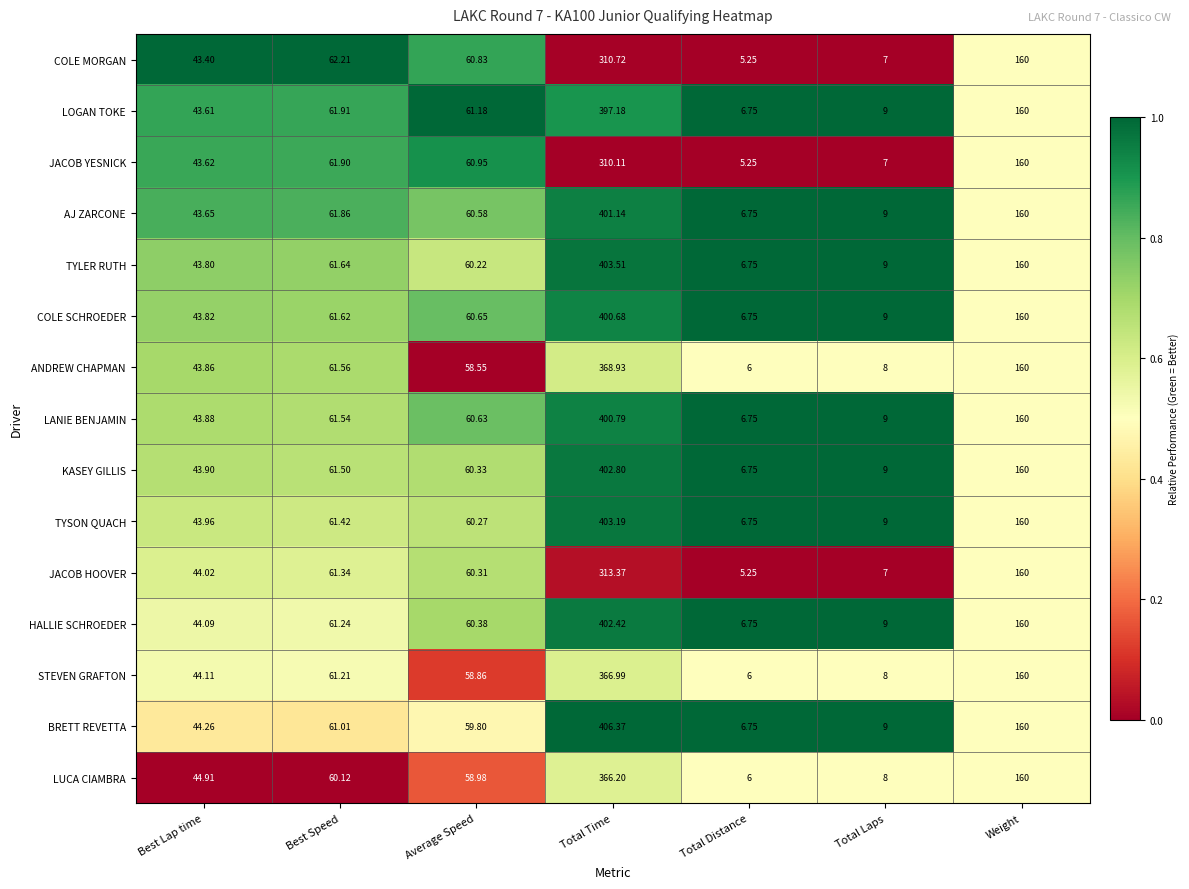

Which category has the highest value in the TYSON QUACH series?

Total Time